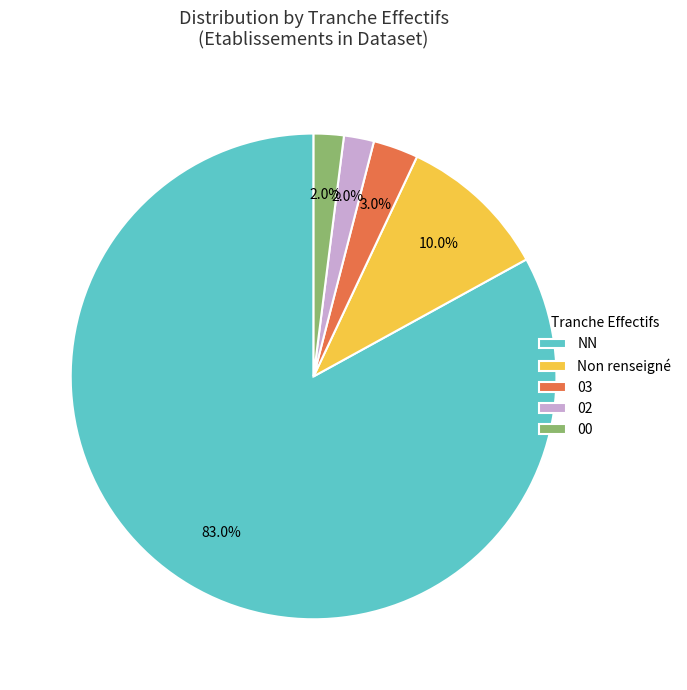

Which has a higher value, NN or 03?

NN